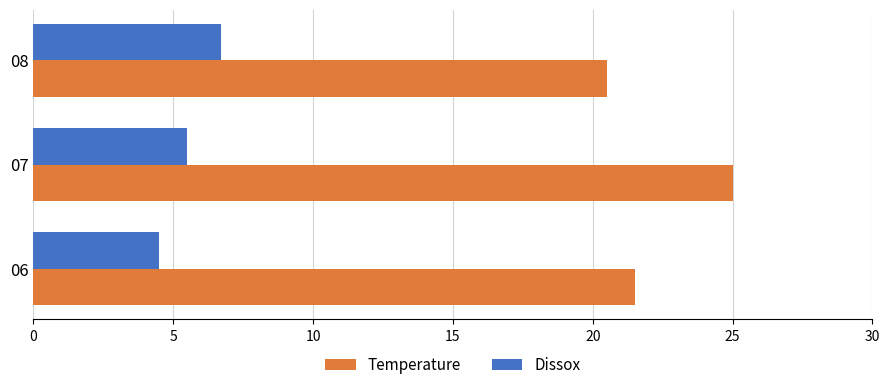

At which category is the sum across all series the highest?

07